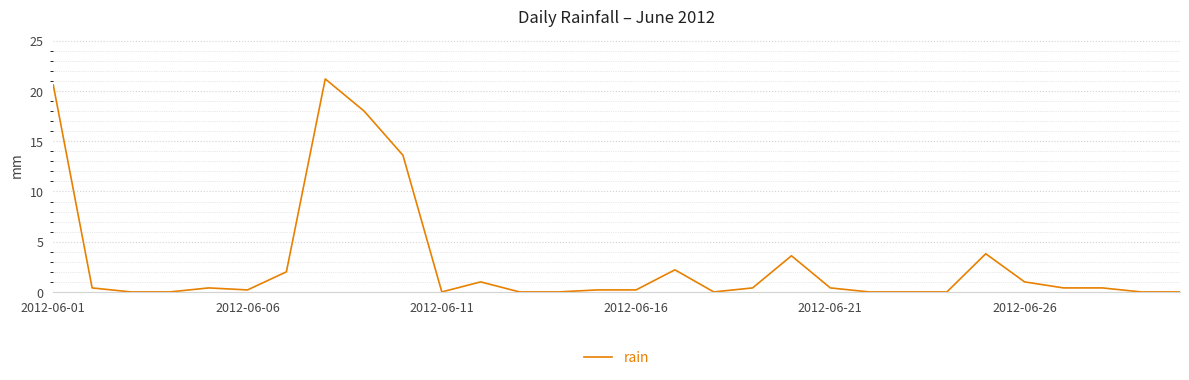

What is the difference between the maximum and minimum values?

21.2